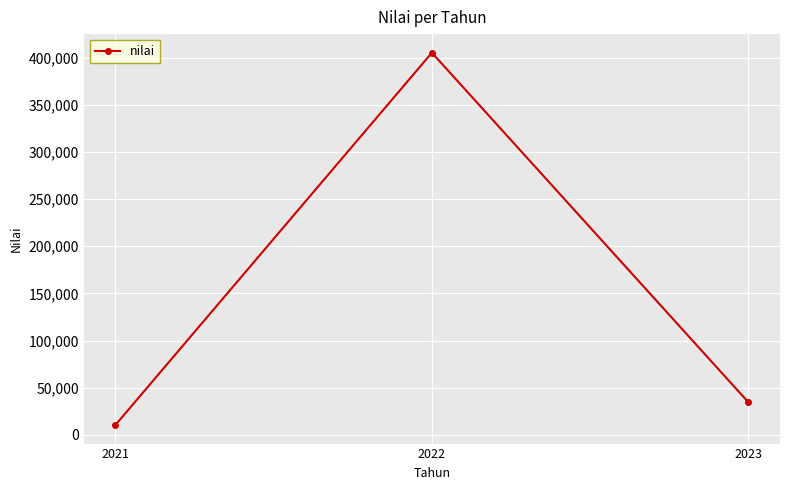

Reading left to right, transcribe all the data shown in this chart.

2021=10500	2022=405122	2023=34600